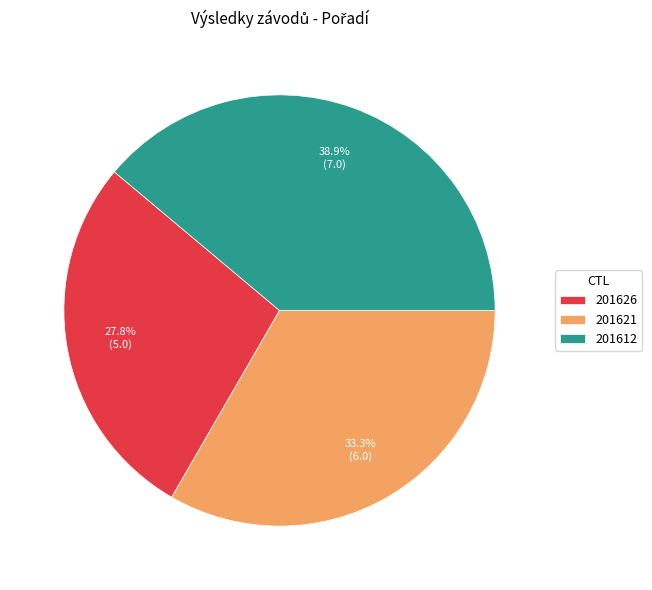

True or false: 201626 accounts for 28% of the total.

True